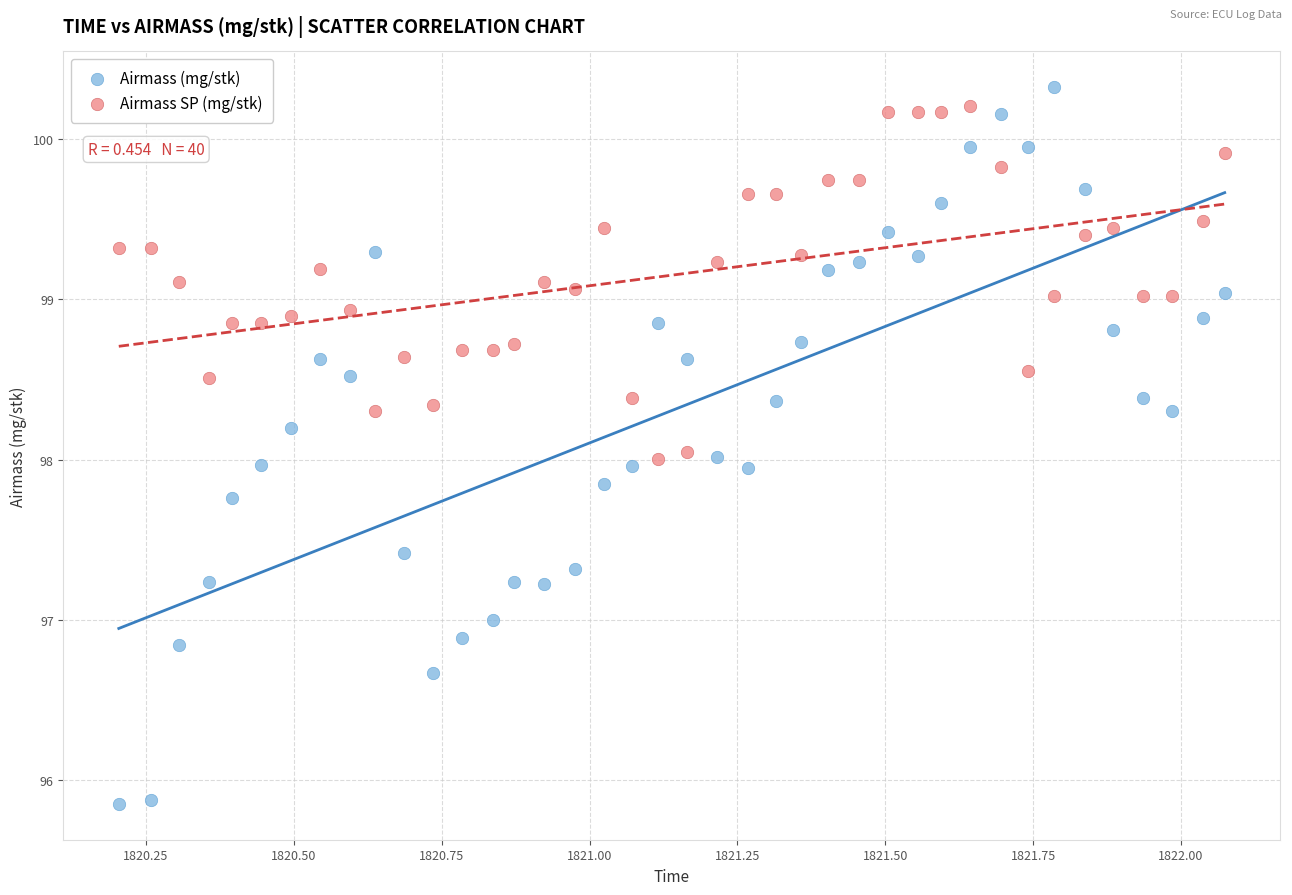

What is the X range (max minus min) for the scatter plot?

1.9